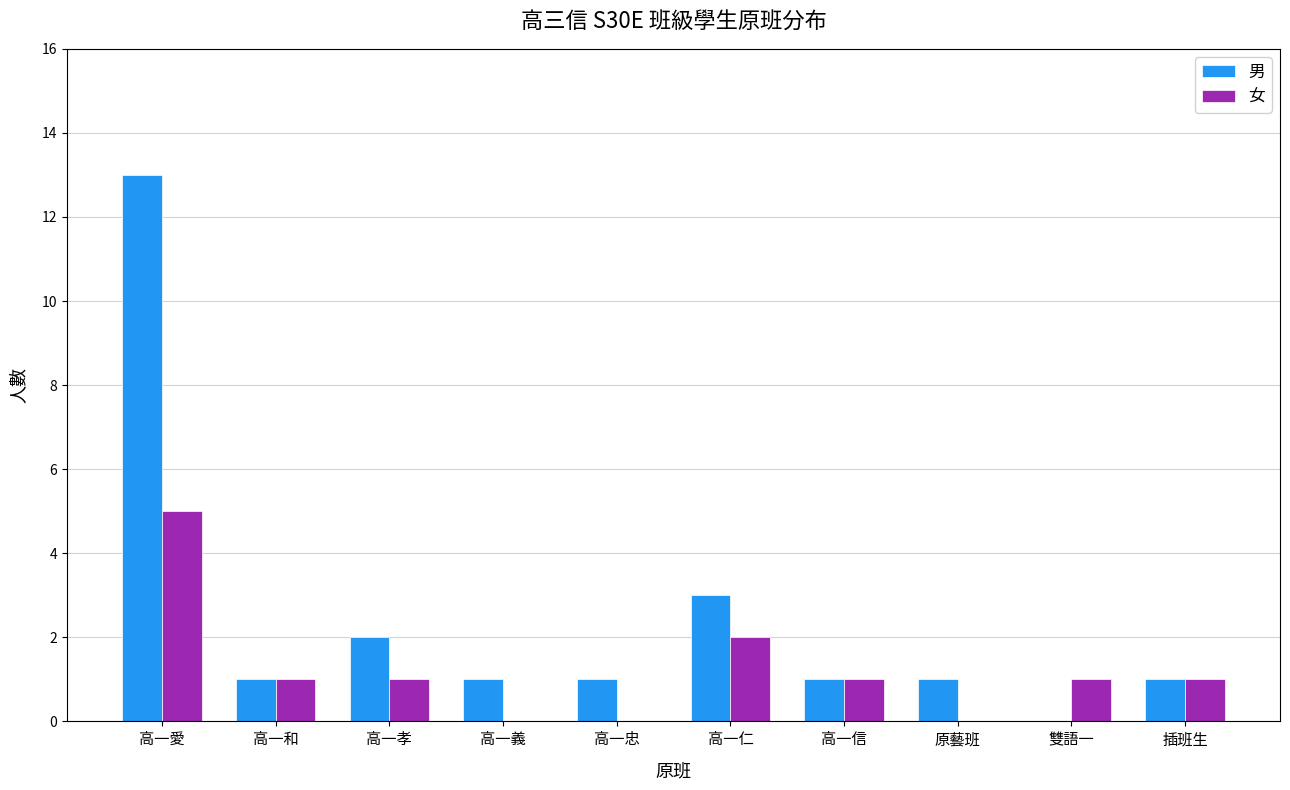

Which category has the highest value in the 女 series?

高一愛